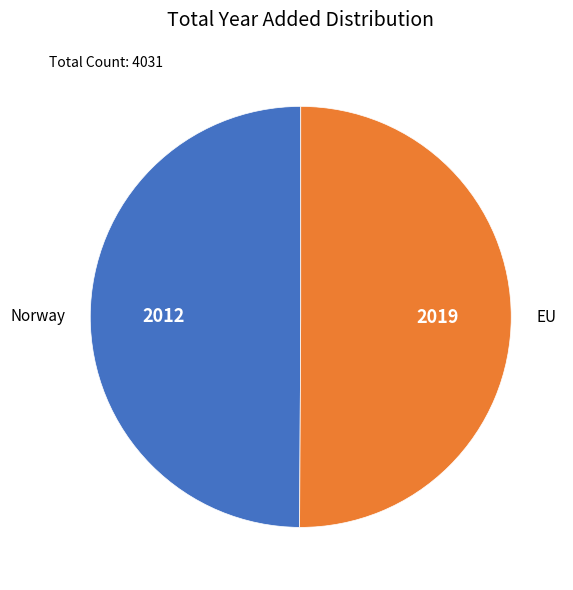

True or false: Norway accounts for 50% of the total.

True